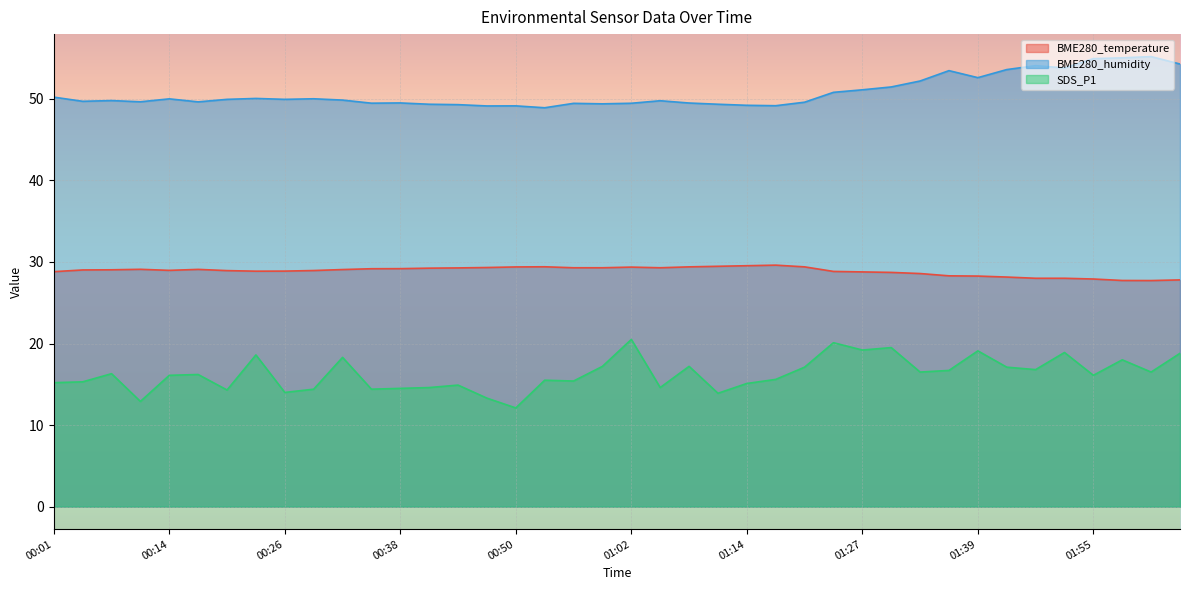

Reading left to right, list all the values displayed in this chart.

BME280_temperature: 00:01=28.8	00:04=29.0	00:08=29.0	00:11=29.1	00:14=29.0	00:17=29.1	00:20=28.9	00:23=28.9	00:26=28.9	00:29=28.9	00:32=29.1	00:35=29.2	00:38=29.2	00:41=29.2	00:44=29.3	00:47=29.3	00:50=29.4	00:53=29.4	00:56=29.3	00:59=29.3	01:02=29.4	01:05=29.3	01:08=29.4	01:11=29.5	01:14=29.5	01:17=29.6	01:20=29.4	01:24=28.8	01:27=28.8	01:30=28.7	01:33=28.6	01:36=28.3	01:39=28.3	01:42=28.1	01:45=28.0	01:52=28.0	01:55=27.9	01:58=27.7	02:01=27.7	02:04=27.8
BME280_humidity: 00:01=50.2	00:04=49.7	00:08=49.8	00:11=49.6	00:14=50.0	00:17=49.6	00:20=49.9	00:23=50.0	00:26=49.9	00:29=50.0	00:32=49.9	00:35=49.5	00:38=49.5	00:41=49.3	00:44=49.3	00:47=49.1	00:50=49.1	00:53=48.9	00:56=49.5	00:59=49.4	01:02=49.5	01:05=49.8	01:08=49.5	01:11=49.3	01:14=49.2	01:17=49.2	01:20=49.6	01:24=50.8	01:27=51.1	01:30=51.5	01:33=52.2	01:36=53.5	01:39=52.6	01:42=53.6	01:45=54.1	01:52=53.8	01:55=54.9	01:58=55.0	02:01=55.2	02:04=54.3
SDS_P1: 00:01=15.2	00:04=15.3	00:08=16.3	00:11=12.9	00:14=16.1	00:17=16.2	00:20=14.3	00:23=18.6	00:26=14.0	00:29=14.4	00:32=18.3	00:35=14.4	00:38=14.5	00:41=14.6	00:44=14.9	00:47=13.3	00:50=12.1	00:53=15.5	00:56=15.4	00:59=17.2	01:02=20.5	01:05=14.6	01:08=17.2	01:11=13.9	01:14=15.1	01:17=15.6	01:20=17.1	01:24=20.1	01:27=19.2	01:30=19.5	01:33=16.5	01:36=16.7	01:39=19.1	01:42=17.1	01:45=16.8	01:52=18.9	01:55=16.1	01:58=18.0	02:01=16.5	02:04=18.8